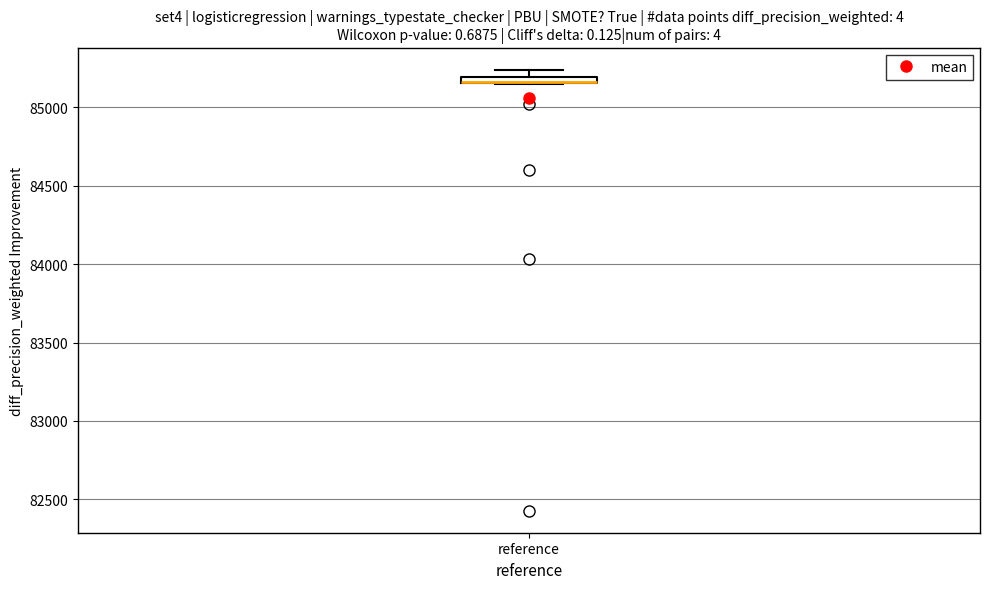

Where is the lower edge of the box for reference on the y-axis? The values are not printed on the chart, so give them approximately, as read against the axis.

85150